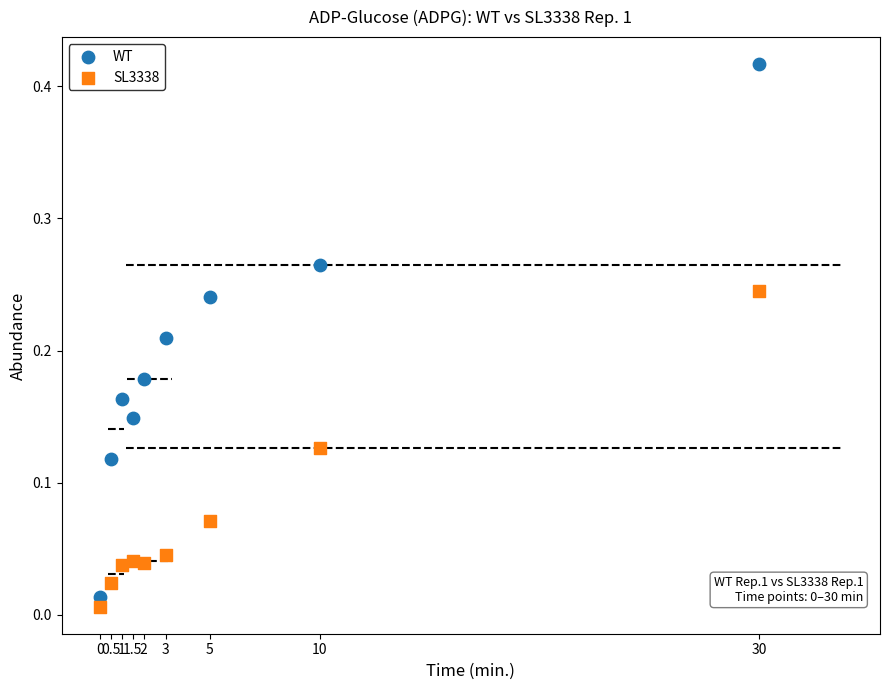

What is the X range (max minus min) for the scatter plot?

30.0